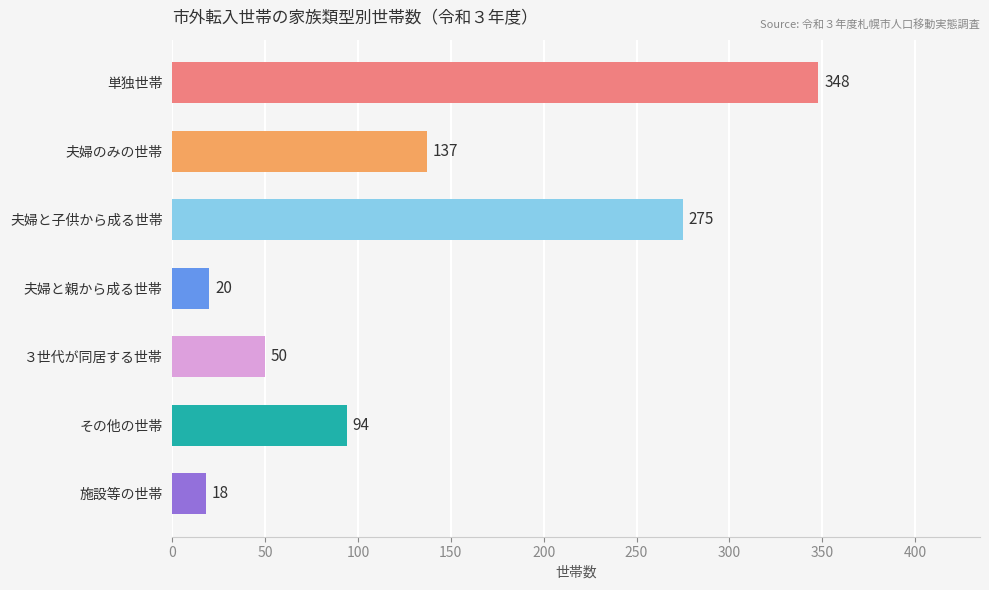

What is the difference between the maximum and minimum values?

330